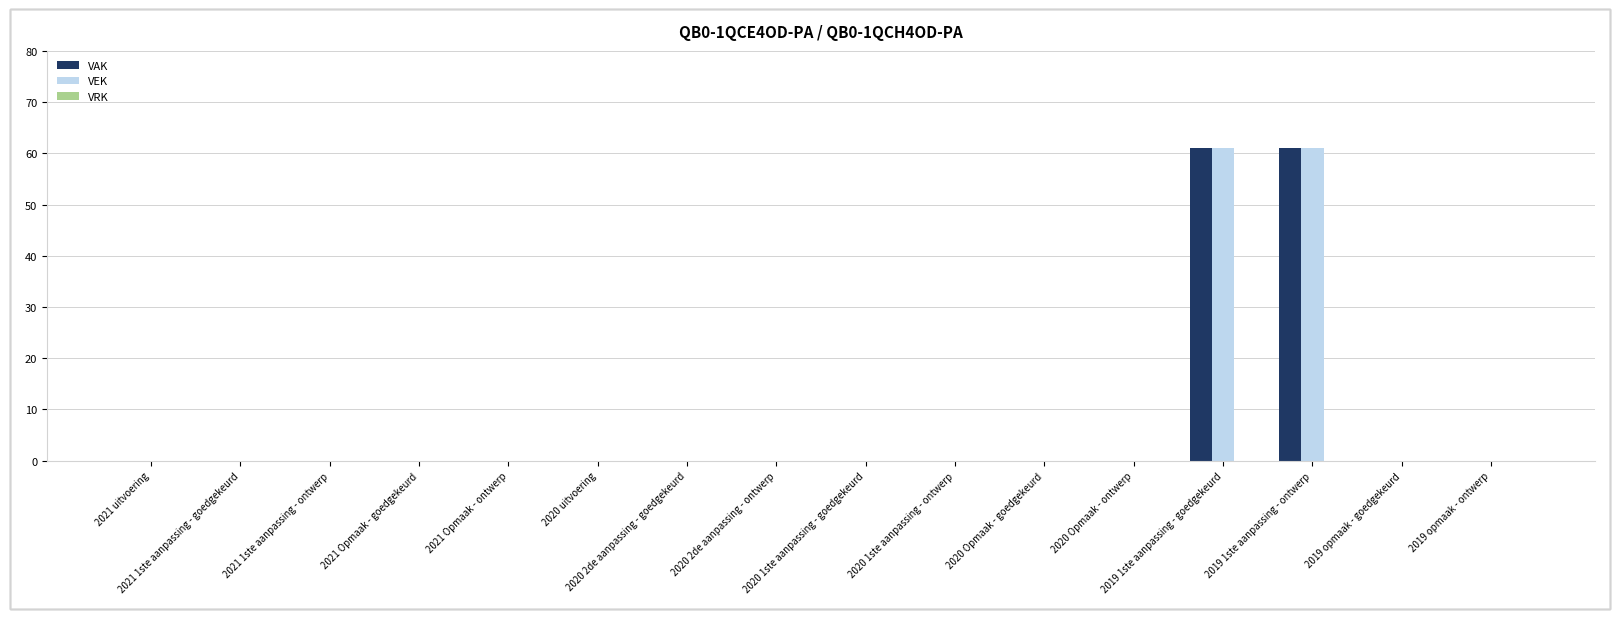

What is the sum of all VAK values?

122